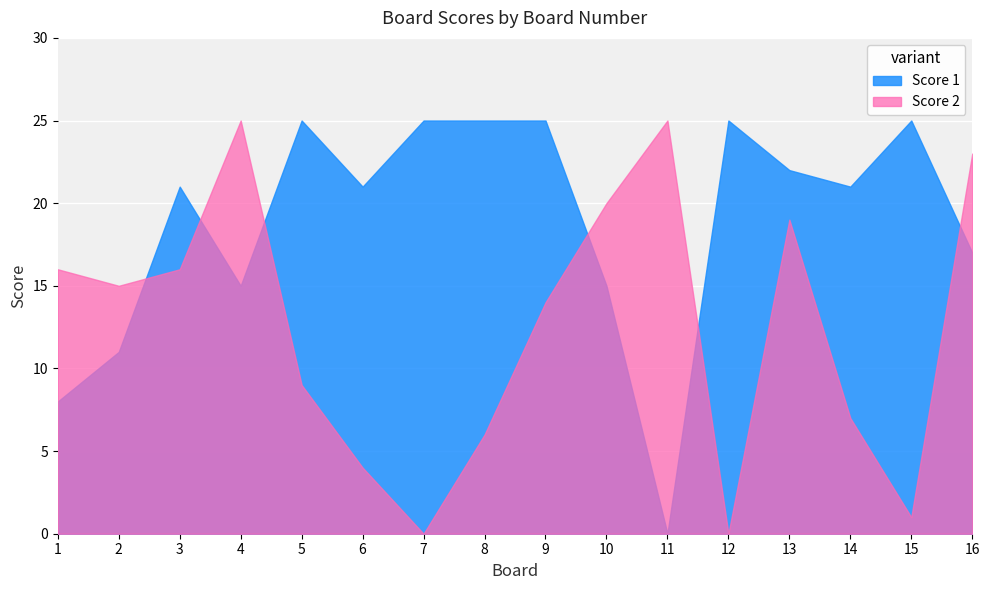

Where does the Score 2 series first go above 15?

1